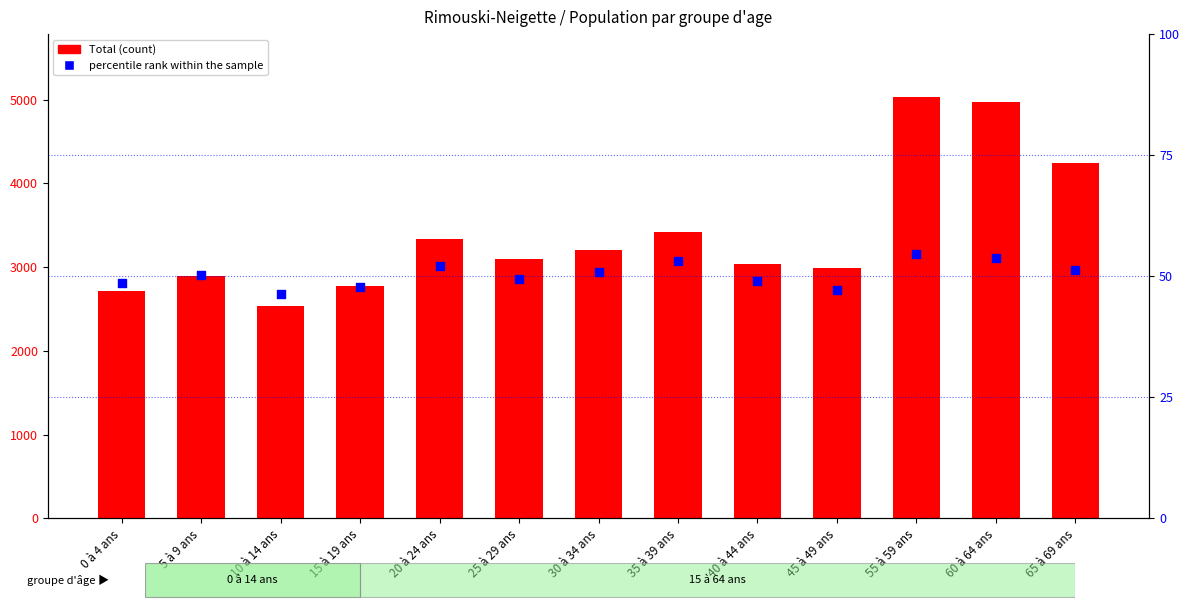

Which series reaches the minimum Y coordinate?

percentile rank within the sample